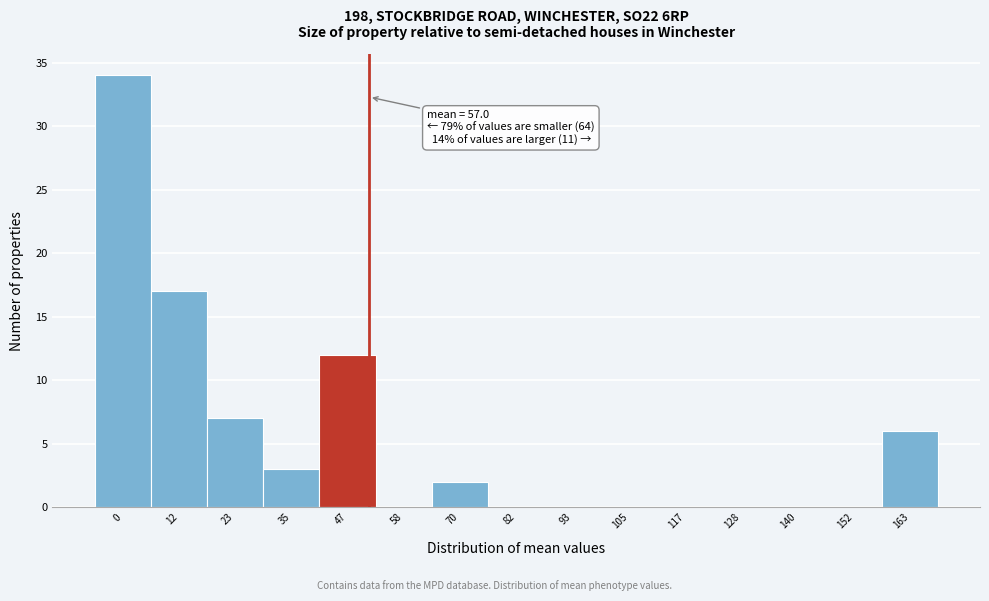

Reading right to left, what are all the values shown in this chart?

163=6	152=0	140=0	128=0	117=0	105=0	93=0	82=0	70=2	58=0	47=12	35=3	23=7	12=17	0=34